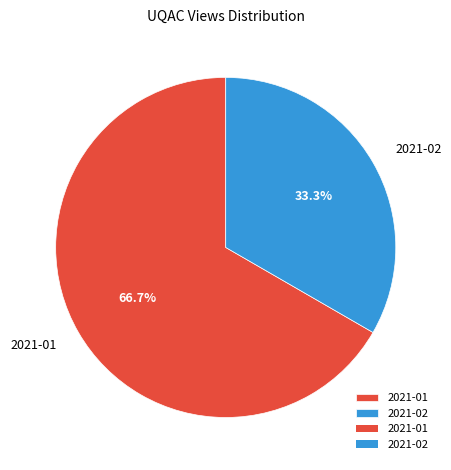

What percentage is the 2021-02 slice, to the nearest percent?

33%